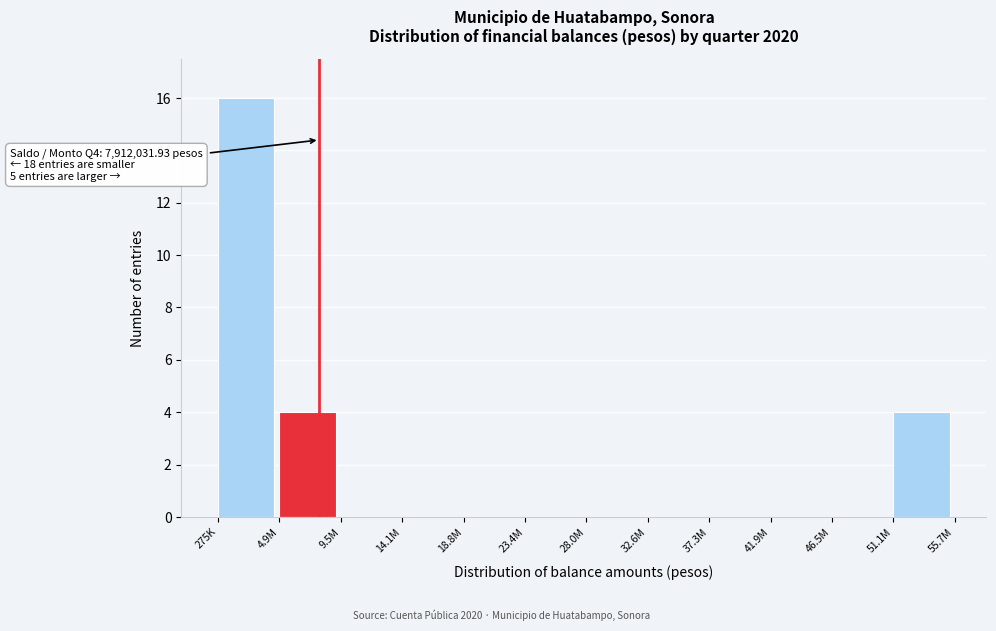

Reading left to right, list all the values displayed in this chart.

275K=16	4.9M=4	9.5M=0	14.1M=0	18.8M=0	23.4M=0	28.0M=0	32.6M=0	37.3M=0	41.9M=0	46.5M=0	51.1M=4